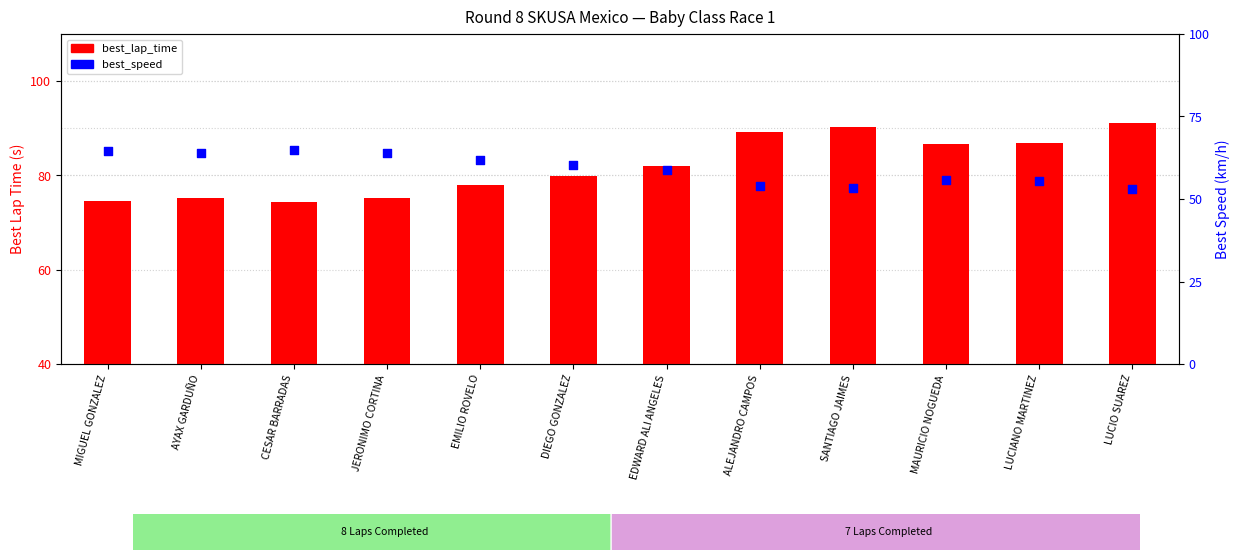

What is the total value across all series at MAURICIO NOGUEDA?

142.3